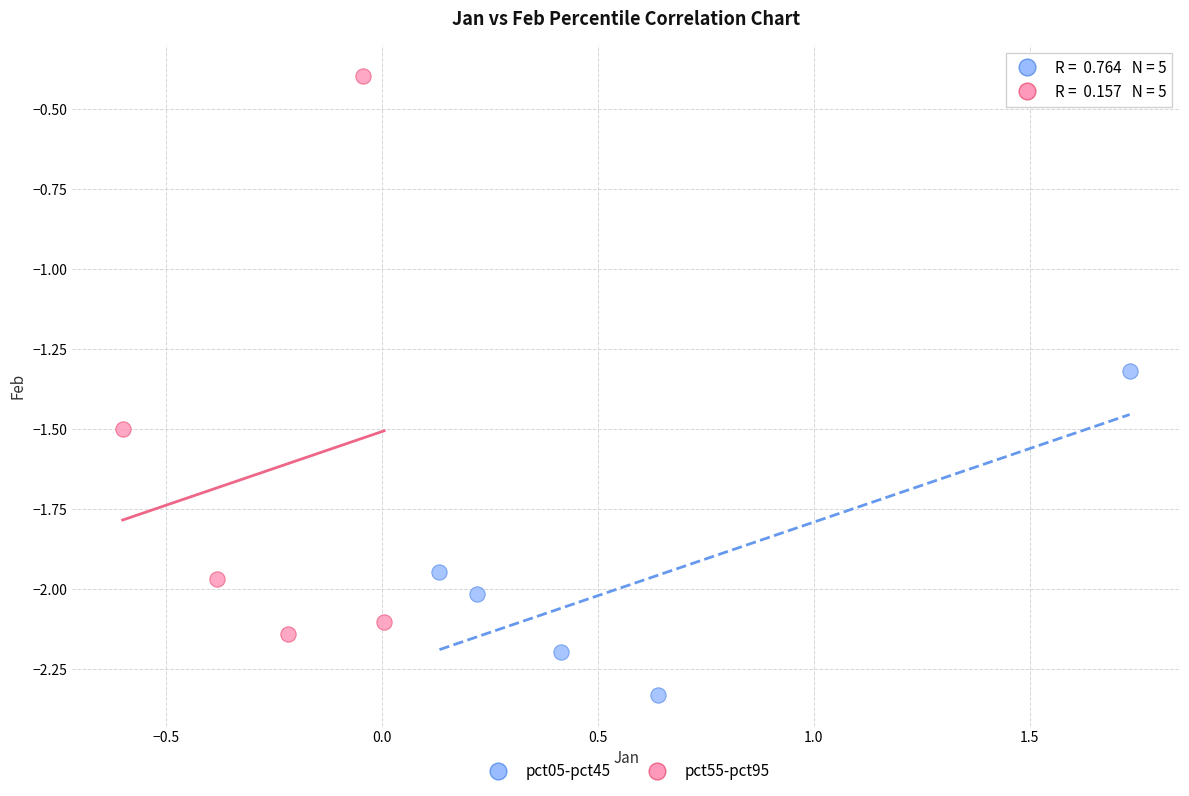

Which series has the widest spread of Y values?

pct55-pct95